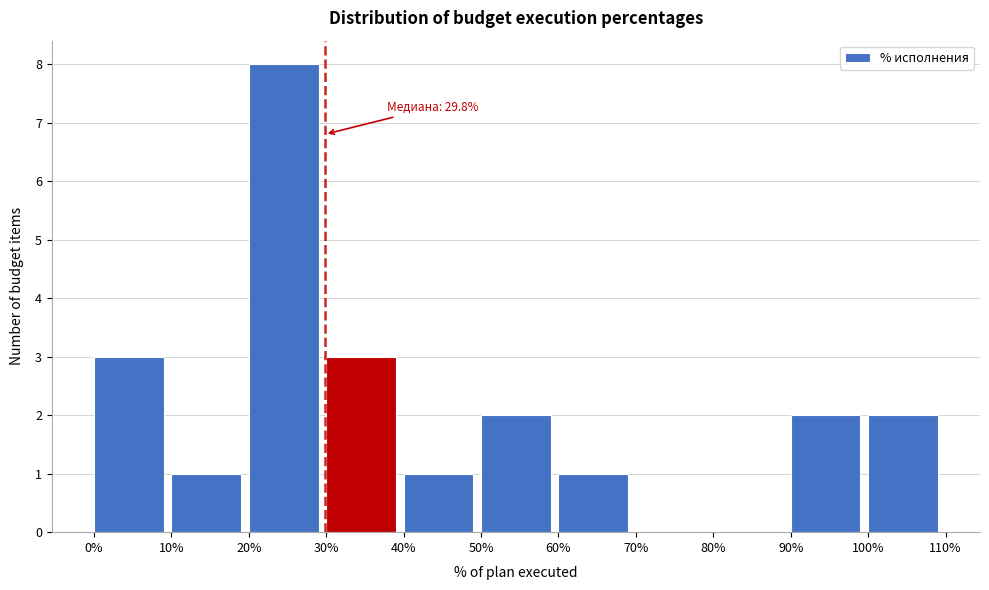

Which range on the x-axis has the tallest bar?

20% to 30%